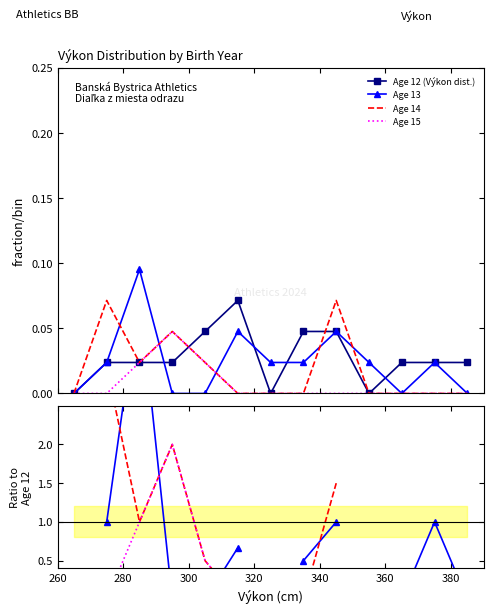

Does the chart have visible grid lines?

No